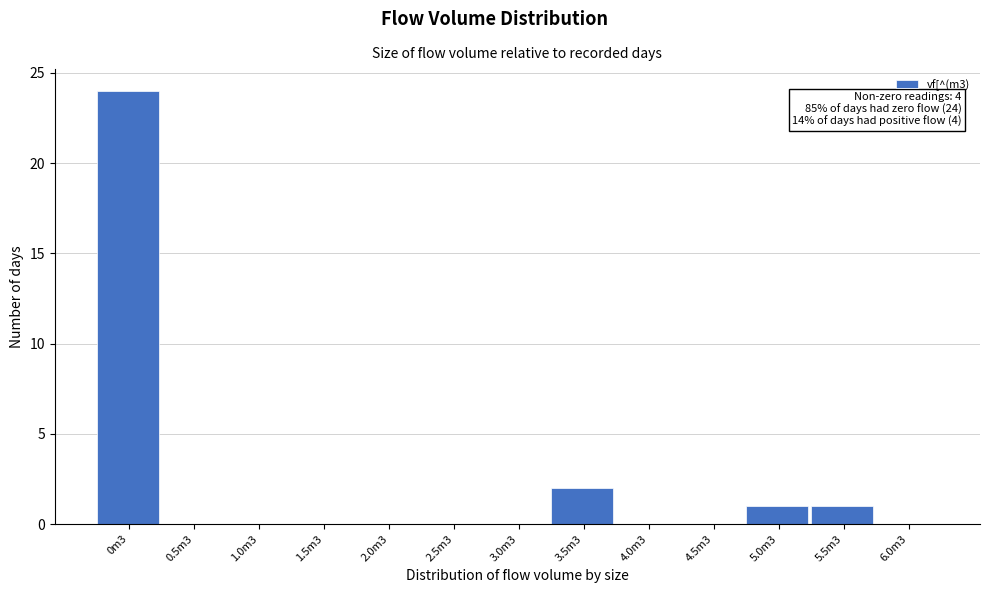

Reading left to right, what are all the values shown in this chart?

0m3=24	0.5m3=0	1.0m3=0	1.5m3=0	2.0m3=0	2.5m3=0	3.0m3=0	3.5m3=2	4.0m3=0	4.5m3=0	5.0m3=1	5.5m3=1	6.0m3=0